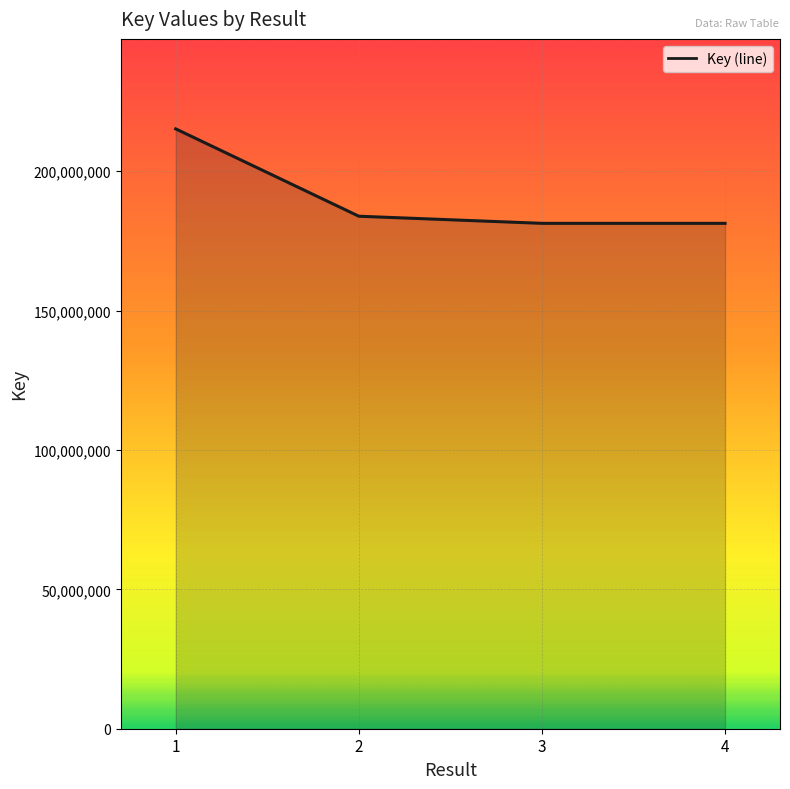

What is the change in value from 3 to 4?

-72